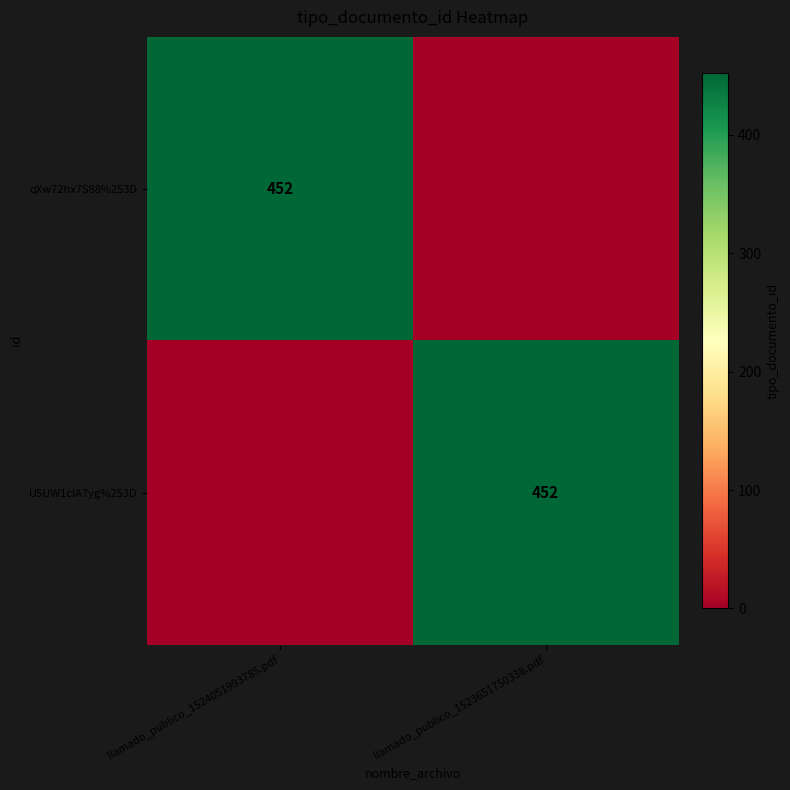

Is it true that qXw72hx7S88%253D equals 140 at llamado_publico_1524051993785.pdf?

False